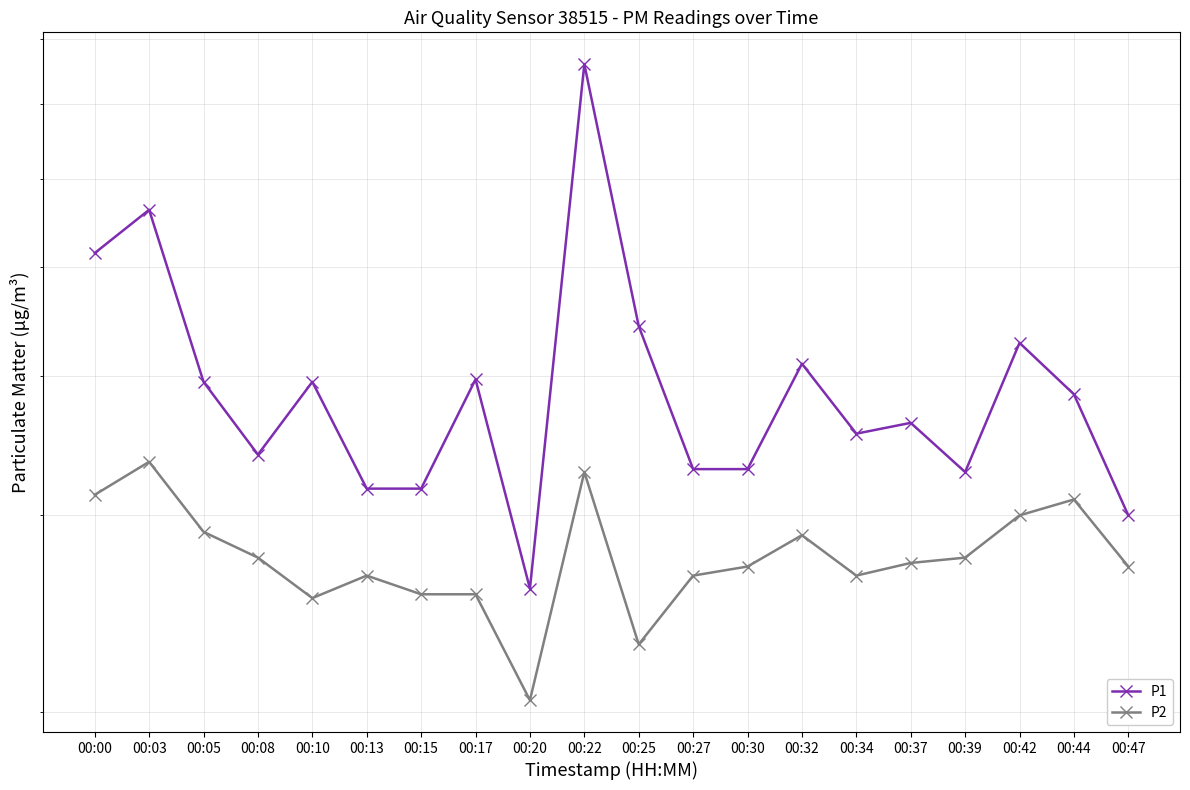

Count the number of data series in this chart.

2